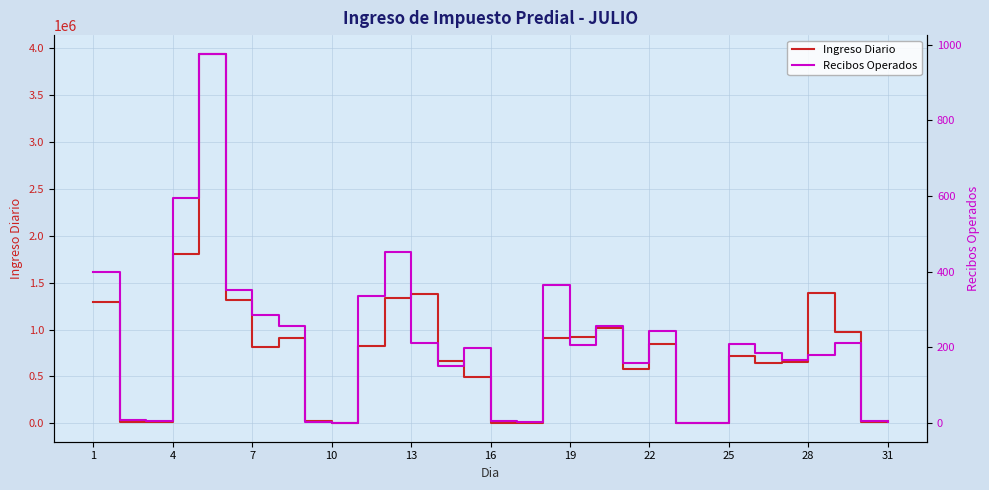

How many interior local peaks does the Ingreso Diario series have?

7